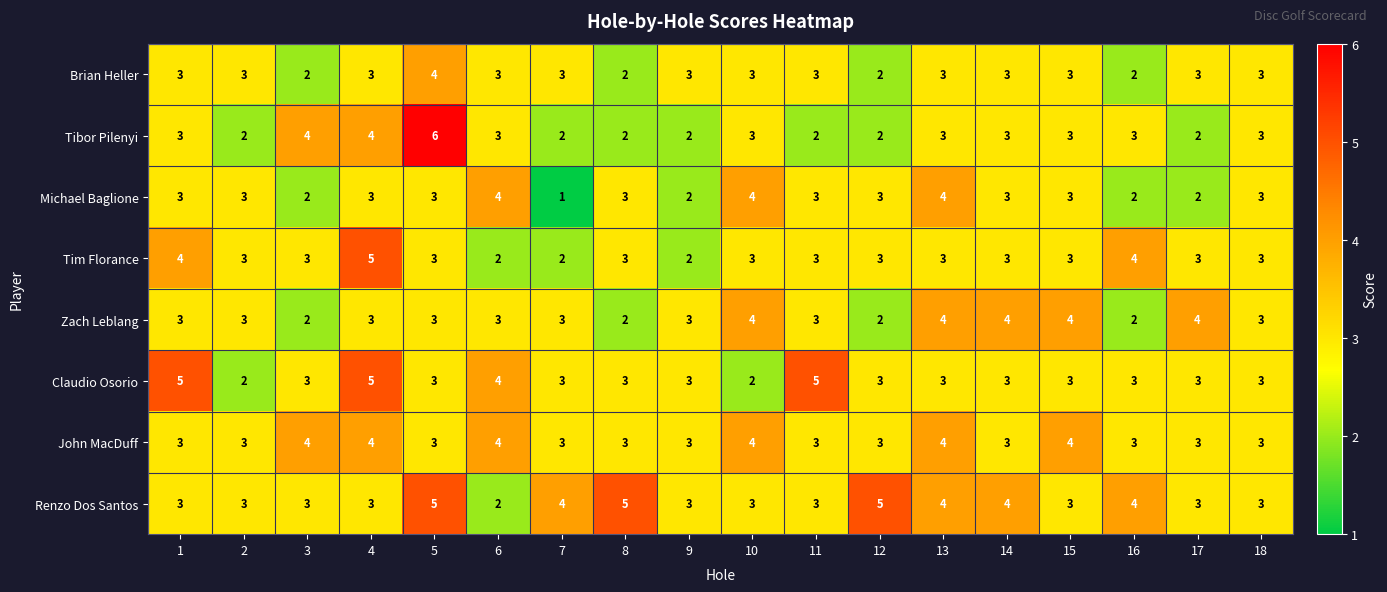

Count the Zach Leblang values in the range 3 to 4.

14